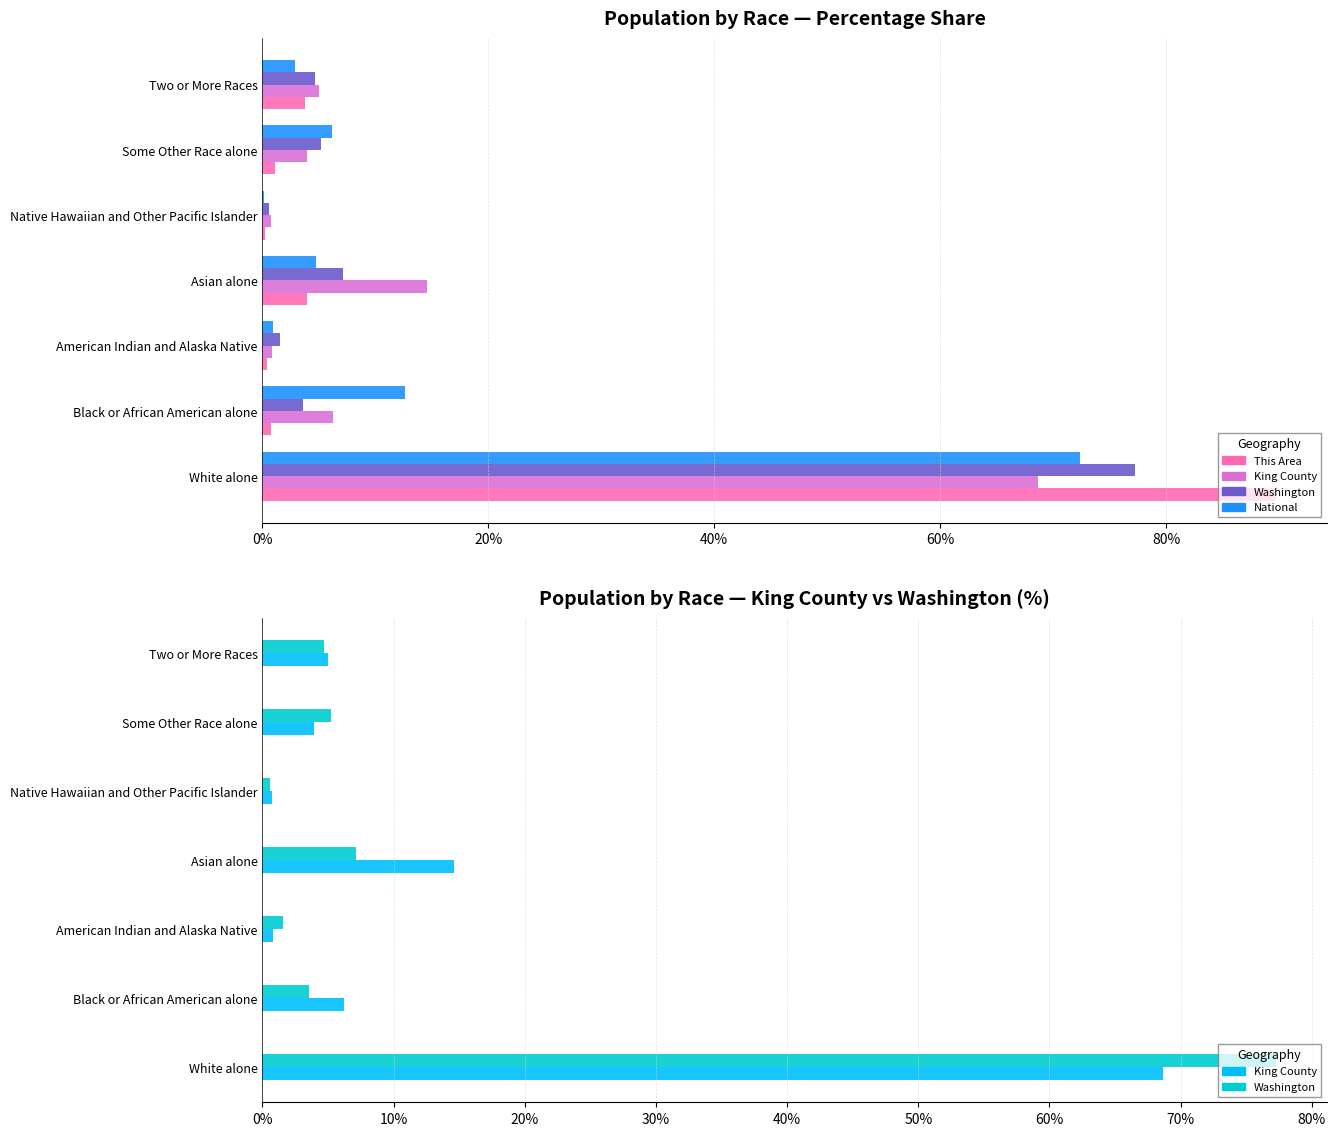

Which series has the largest total across all categories?

This Area